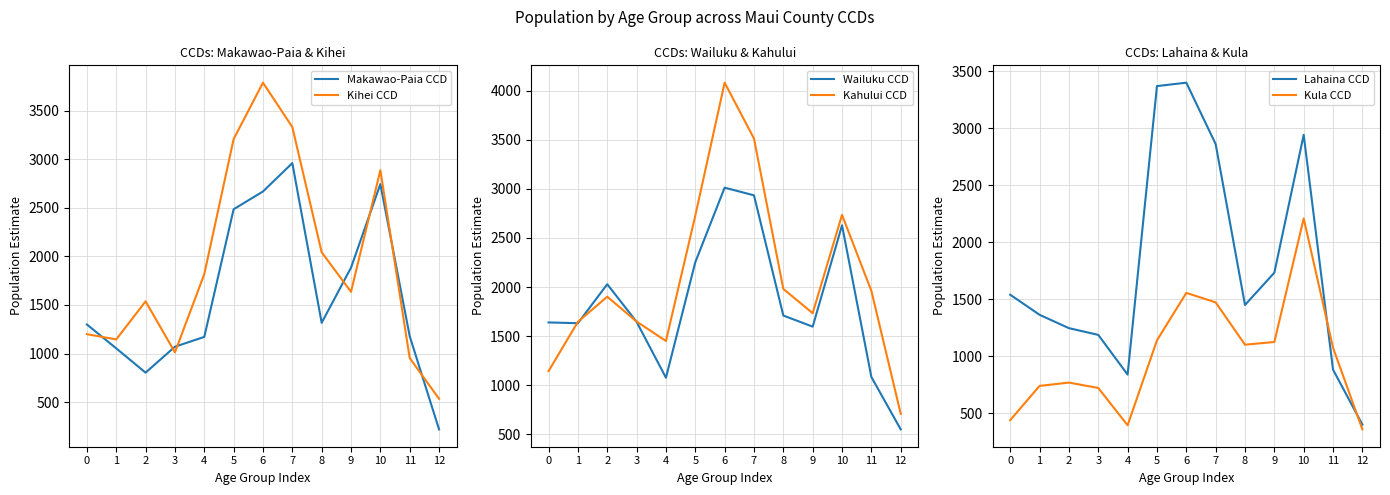

Where do Makawao-Paia CCD and Kihei CCD first cross each other?

0 and 1